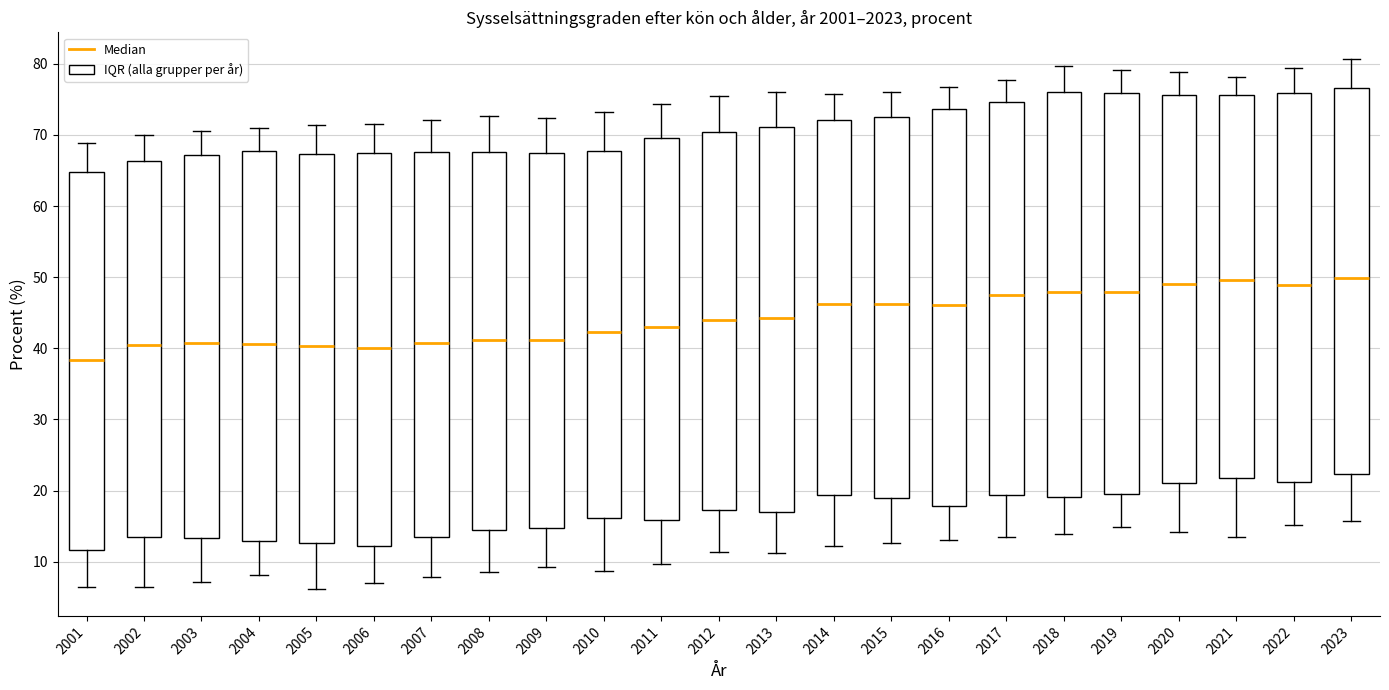

Reading left to right, transcribe this box plot: for each box, give where its median line is, the range the box spans, and where its two whiskers end, as read against the y-axis. The values are not printed on the chart, so give them approximately, as read against the axis.

2001: median 38, box 12 to 65, whiskers 7 to 69
2002: median 41, box 14 to 66, whiskers 6 to 70
2003: median 41, box 13 to 67, whiskers 7 to 71
2004: median 41, box 13 to 68, whiskers 8 to 71
2005: median 40, box 13 to 67, whiskers 6 to 71
2006: median 40, box 12 to 68, whiskers 7 to 72
2007: median 41, box 13 to 68, whiskers 8 to 72
2008: median 41, box 15 to 68, whiskers 9 to 73
2009: median 41, box 15 to 67, whiskers 9 to 72
2010: median 42, box 16 to 68, whiskers 9 to 73
2011: median 43, box 16 to 70, whiskers 10 to 74
2012: median 44, box 17 to 70, whiskers 11 to 76
2013: median 44, box 17 to 71, whiskers 11 to 76
2014: median 46, box 19 to 72, whiskers 12 to 76
2015: median 46, box 19 to 73, whiskers 13 to 76
2016: median 46, box 18 to 74, whiskers 13 to 77
2017: median 48, box 19 to 75, whiskers 14 to 78
2018: median 48, box 19 to 76, whiskers 14 to 80
2019: median 48, box 19 to 76, whiskers 15 to 79
2020: median 49, box 21 to 76, whiskers 14 to 79
2021: median 50, box 22 to 76, whiskers 14 to 78
2022: median 49, box 21 to 76, whiskers 15 to 79
2023: median 50, box 22 to 77, whiskers 16 to 81